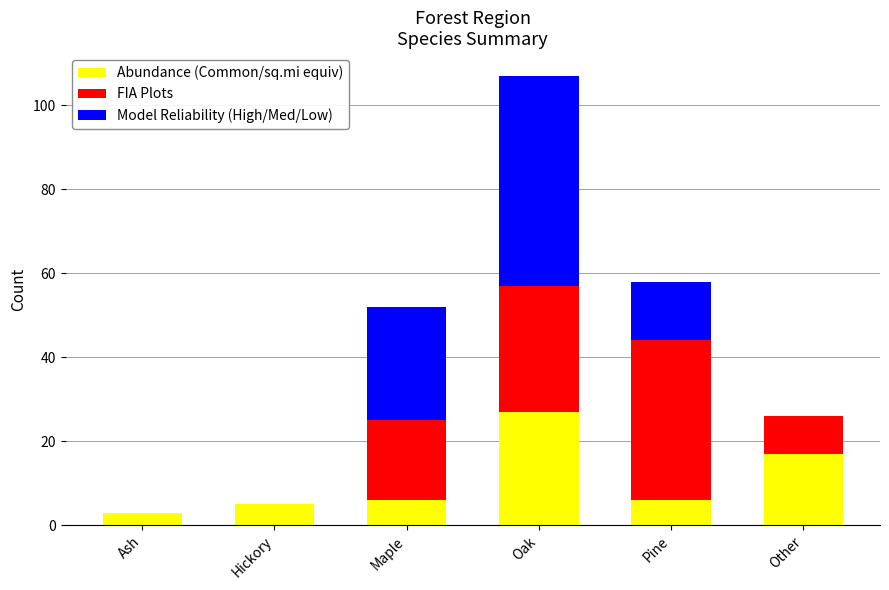

Is it true that Abundance (Common/sq.mi equiv) equals 13 at Oak?

False